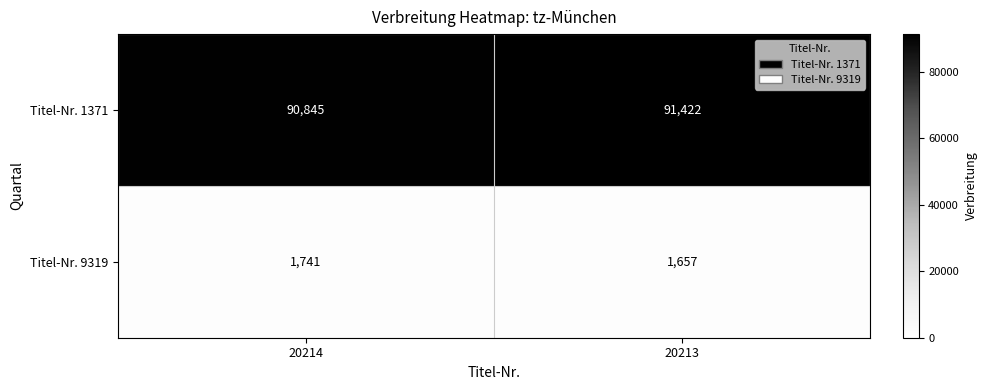

What is the greatest value displayed?

91422